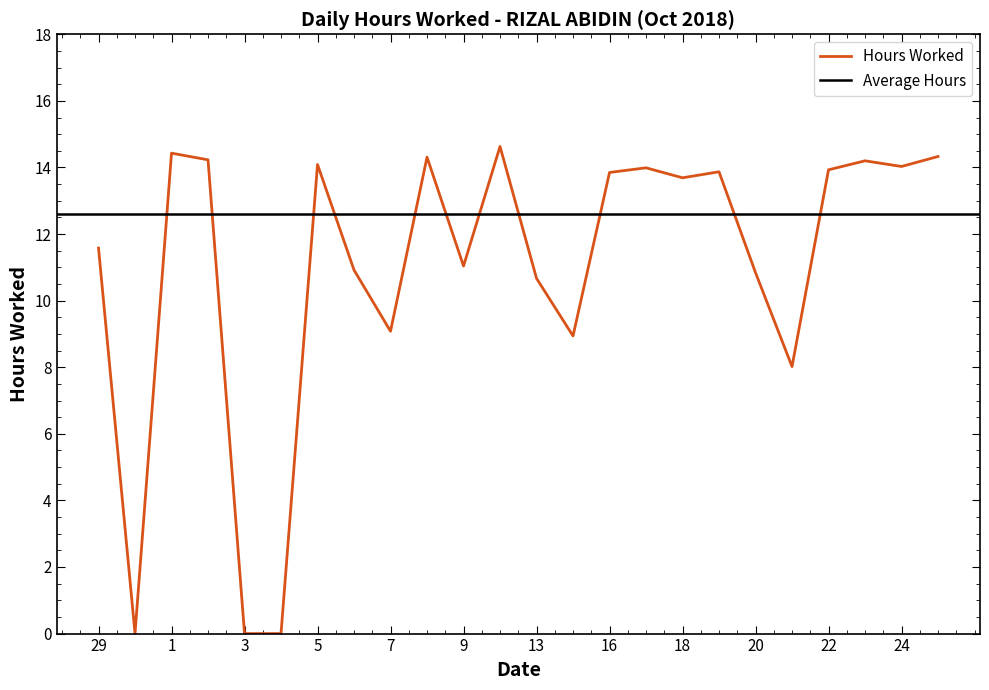

Approximately how many times larger is the value at 24 compared to 20?

1.3